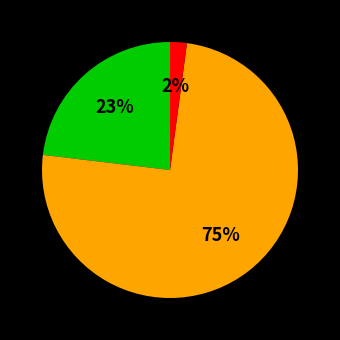

How many slices are in this pie chart?

3